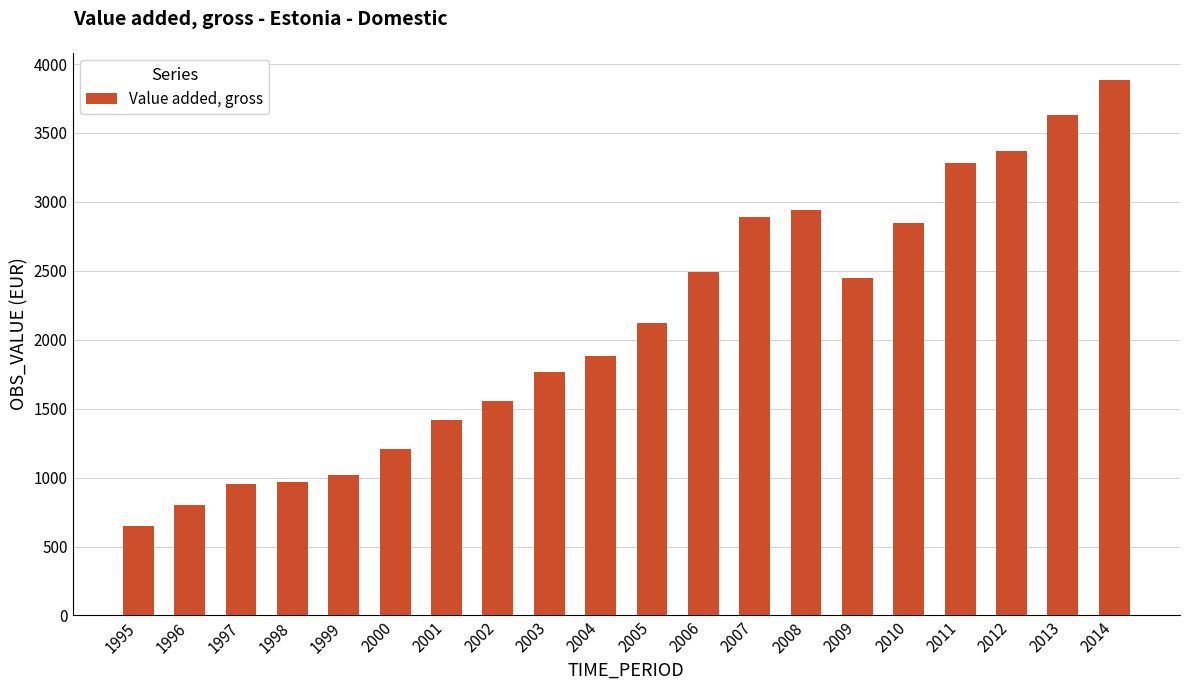

At which category does the chart reach its minimum across all series?

1995